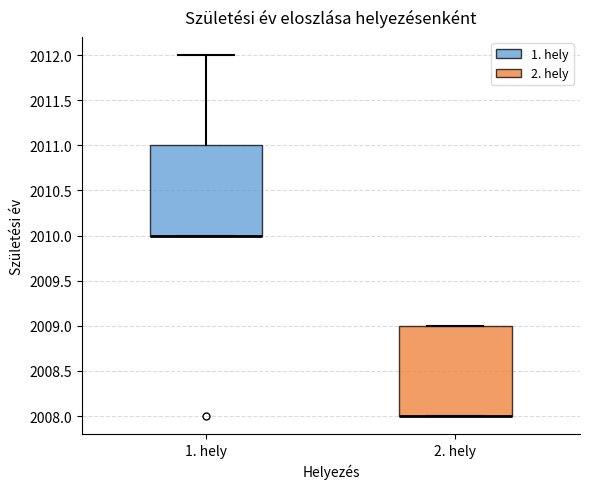

Reading left to right, transcribe this box plot: for each box, give where its median line is, the range the box spans, and where its two whiskers end, as read against the y-axis. The values are not printed on the chart, so give them approximately, as read against the axis.

1. hely: median 2010 (drawn on the box's lower edge), box 2010 to 2011, whiskers 2010 to 2012
2. hely: median 2008 (drawn on the box's lower edge), box 2008 to 2009, whiskers 2008 to 2009